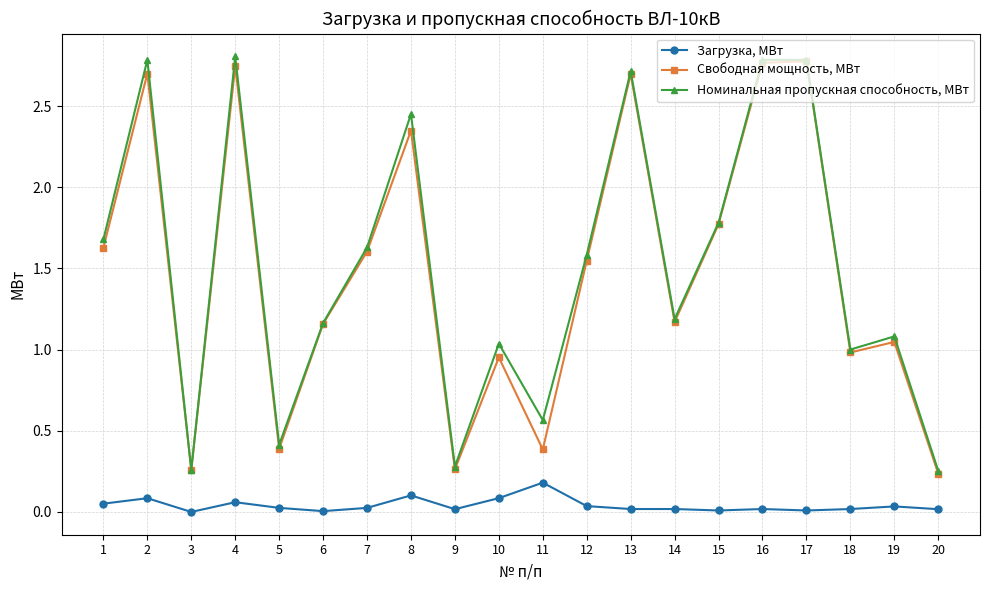

True or false: Свободная мощность, МВт and Загрузка, МВт intersect in this chart.

False